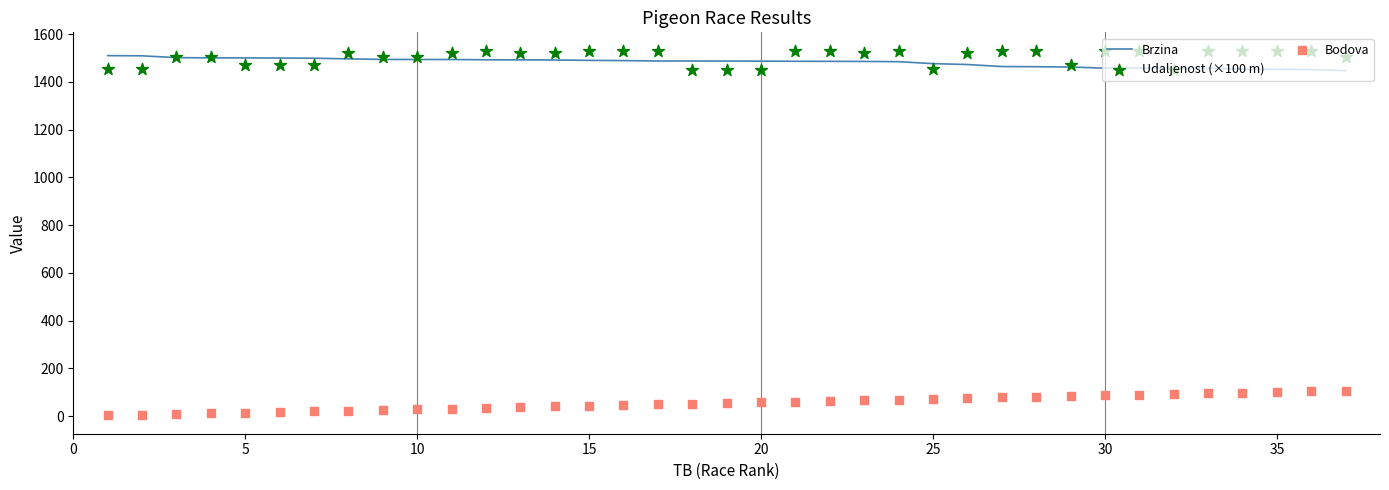

What are all the series names shown in the legend?

Brzina, Udaljenost (×100 m), Bodova